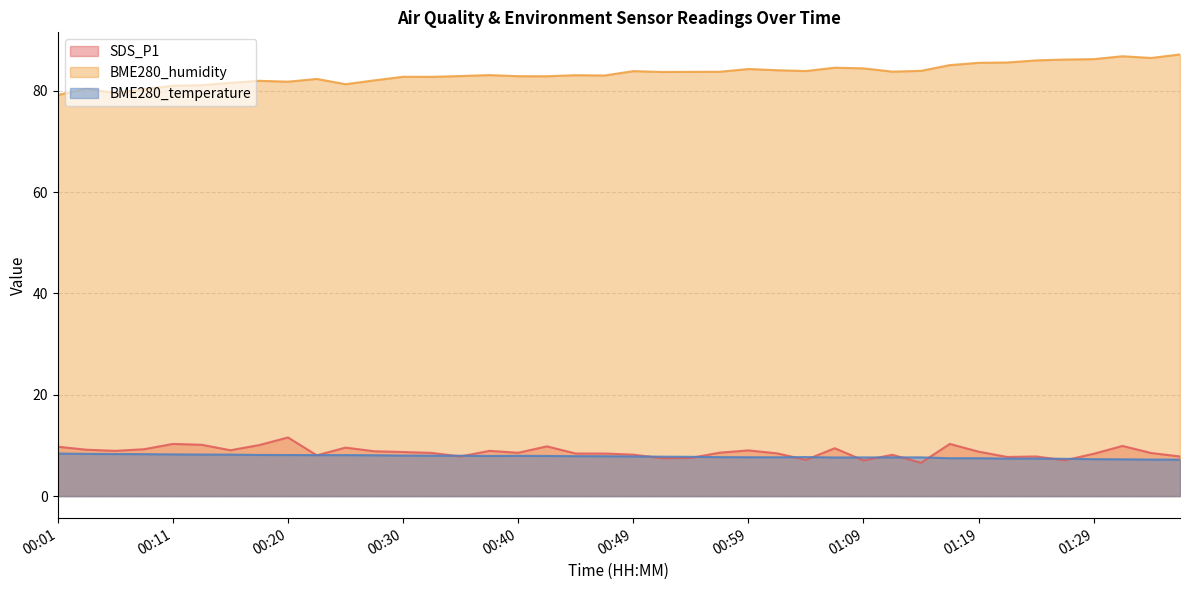

What is the average value of the SDS_P1 series?

8.7